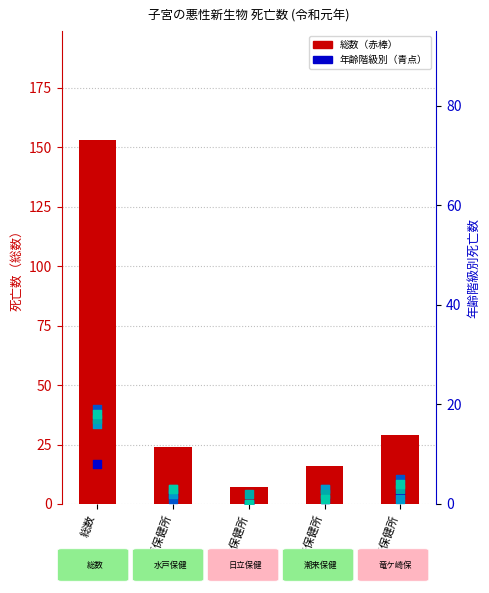

What is the total value across all series at 竜ケ崎保健所?

44